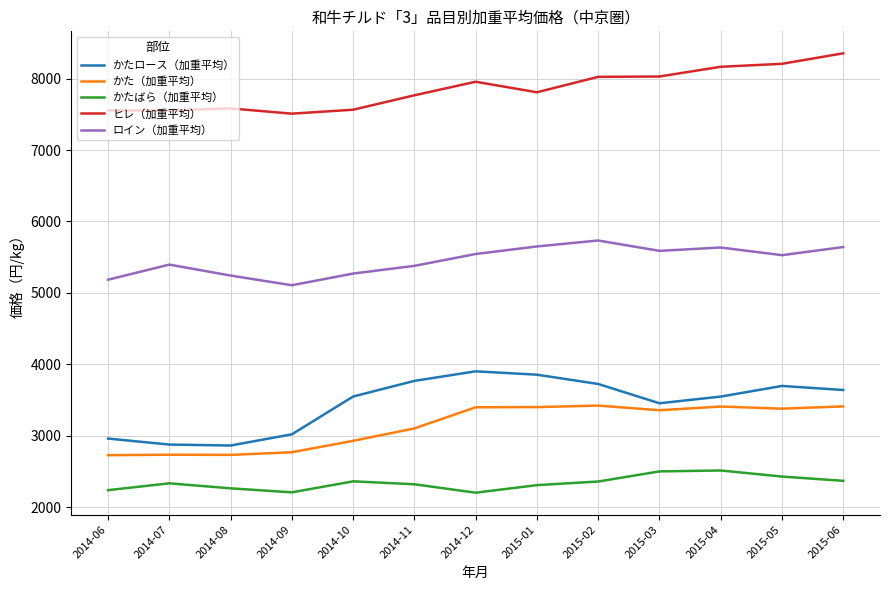

Which series changed the most between 2014-08 and 2015-03?

かた（加重平均）